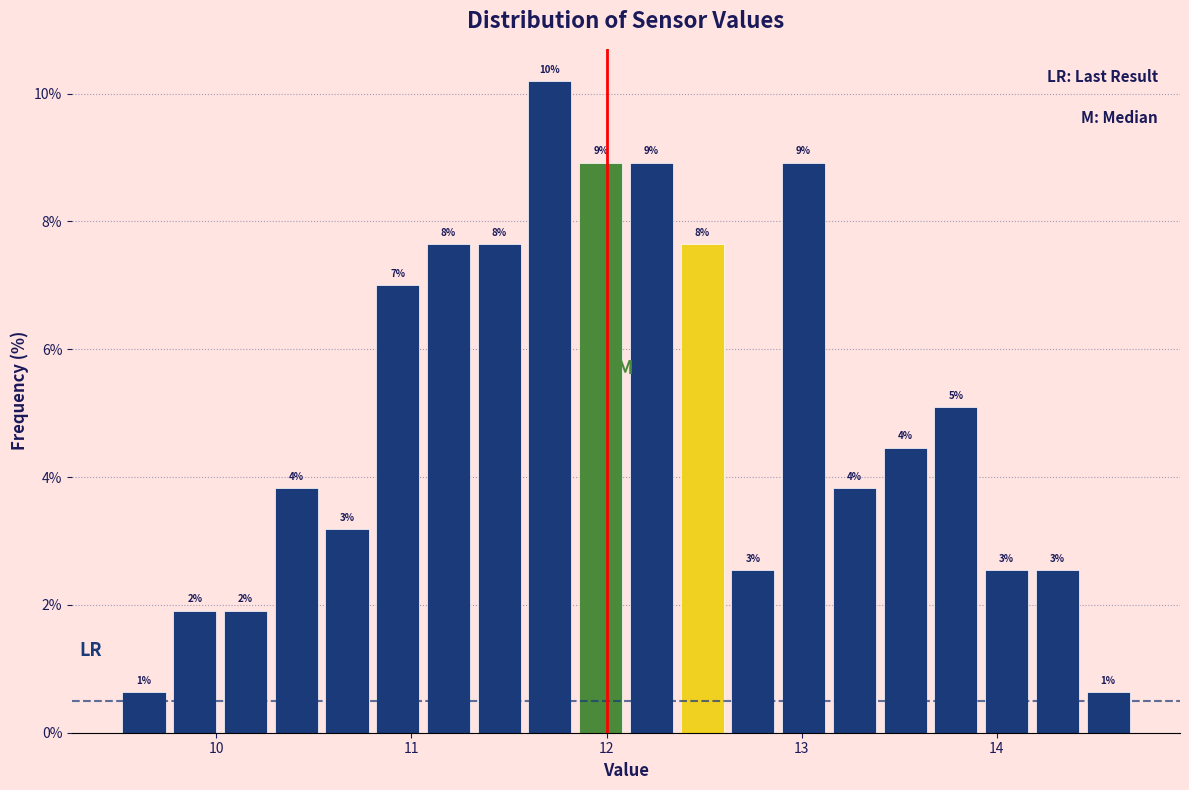

Read against the x-axis, roughly where is the centre of the tallest bar?

11.7